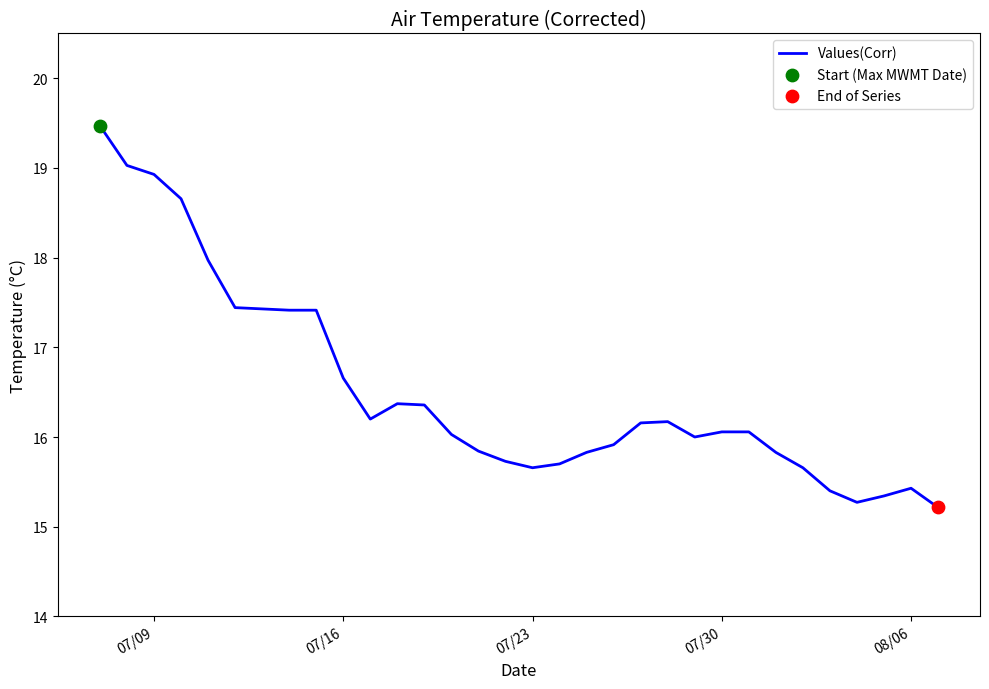

What is the greatest value displayed?

19.5